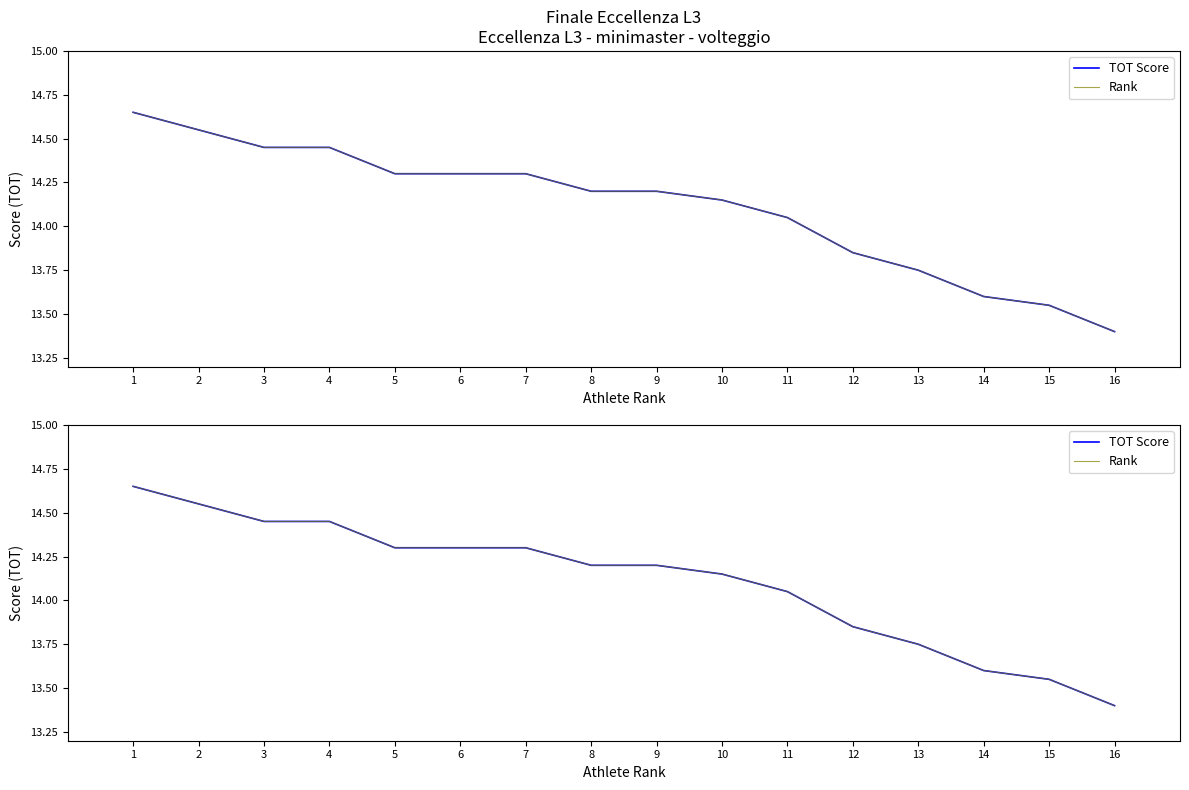

Does the chart display data point markers on the line(s)?

No